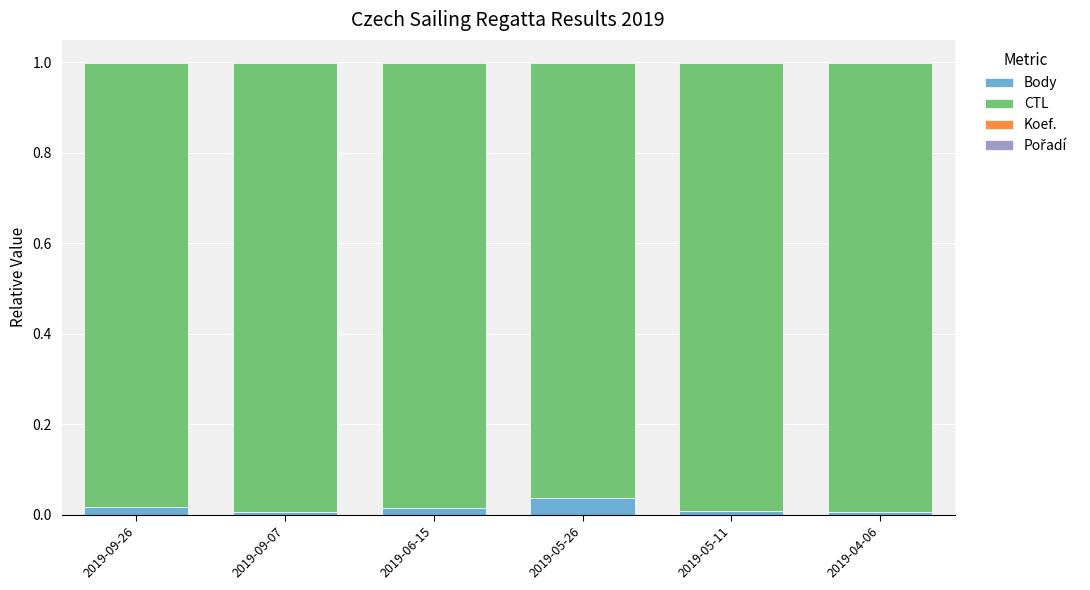

The Body series shows 0.0 at 2019-09-26. True or false?

True